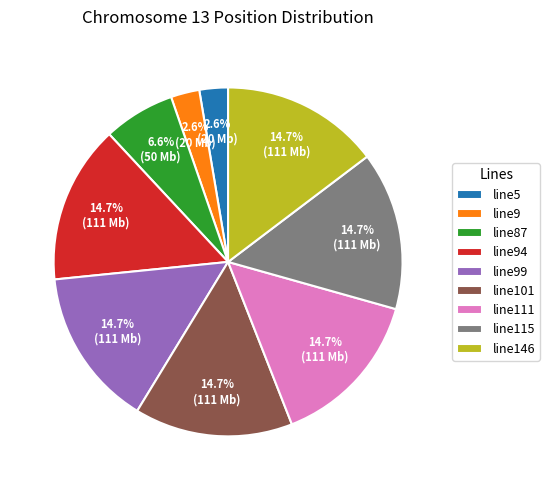

To the nearest percent, what is the difference between the largest and smallest slice percentages?

12%